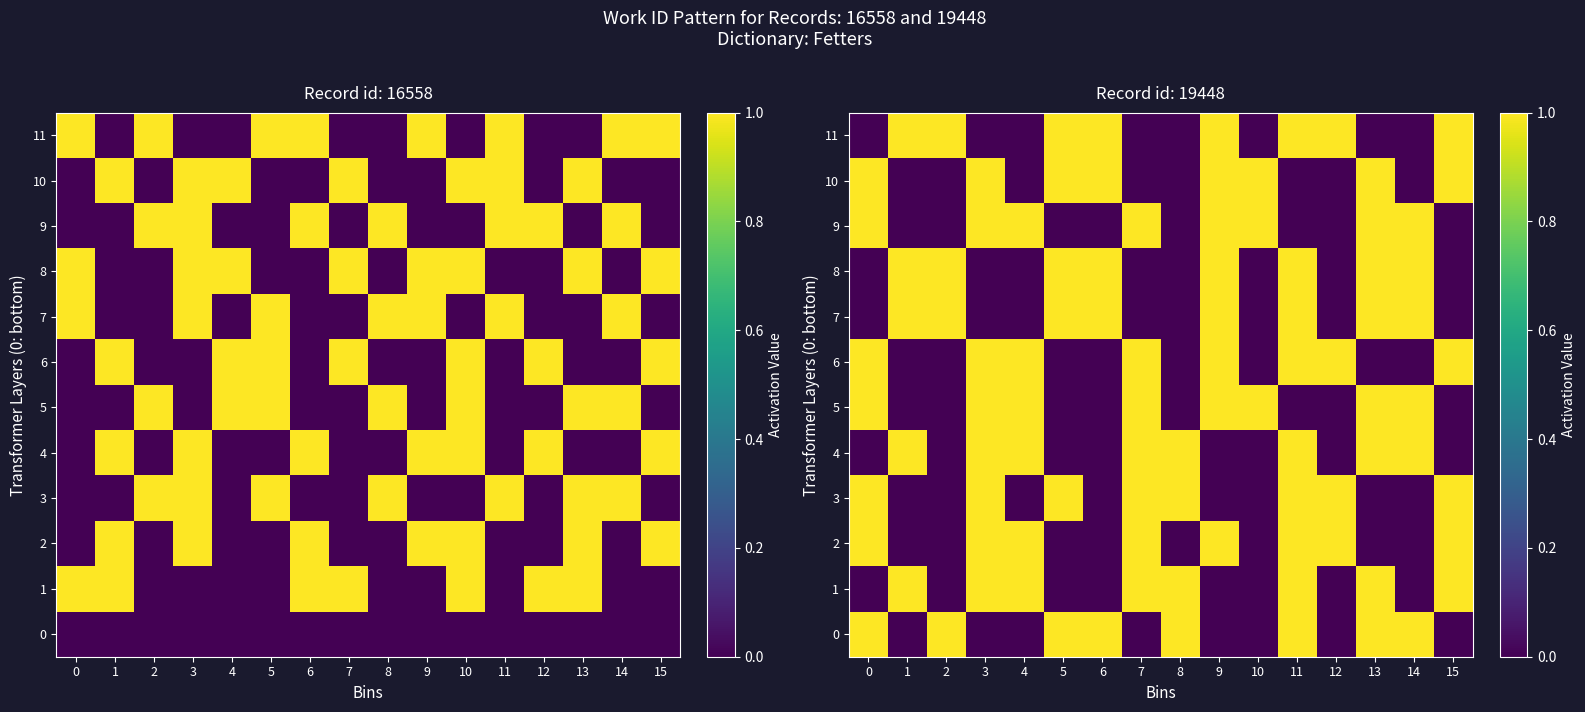

What is the highest value of the 4 series?

1